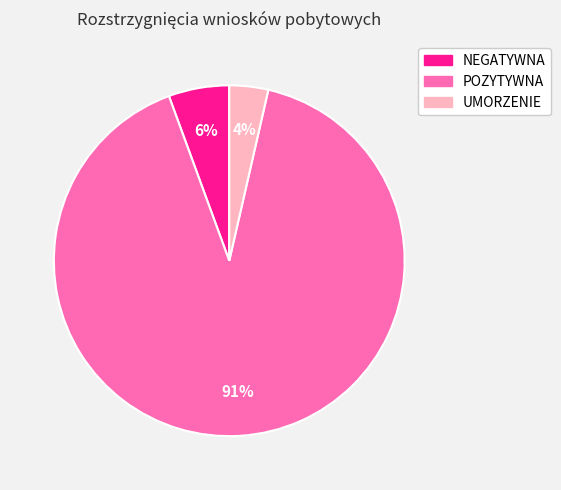

Is there a majority slice in this chart?

Yes